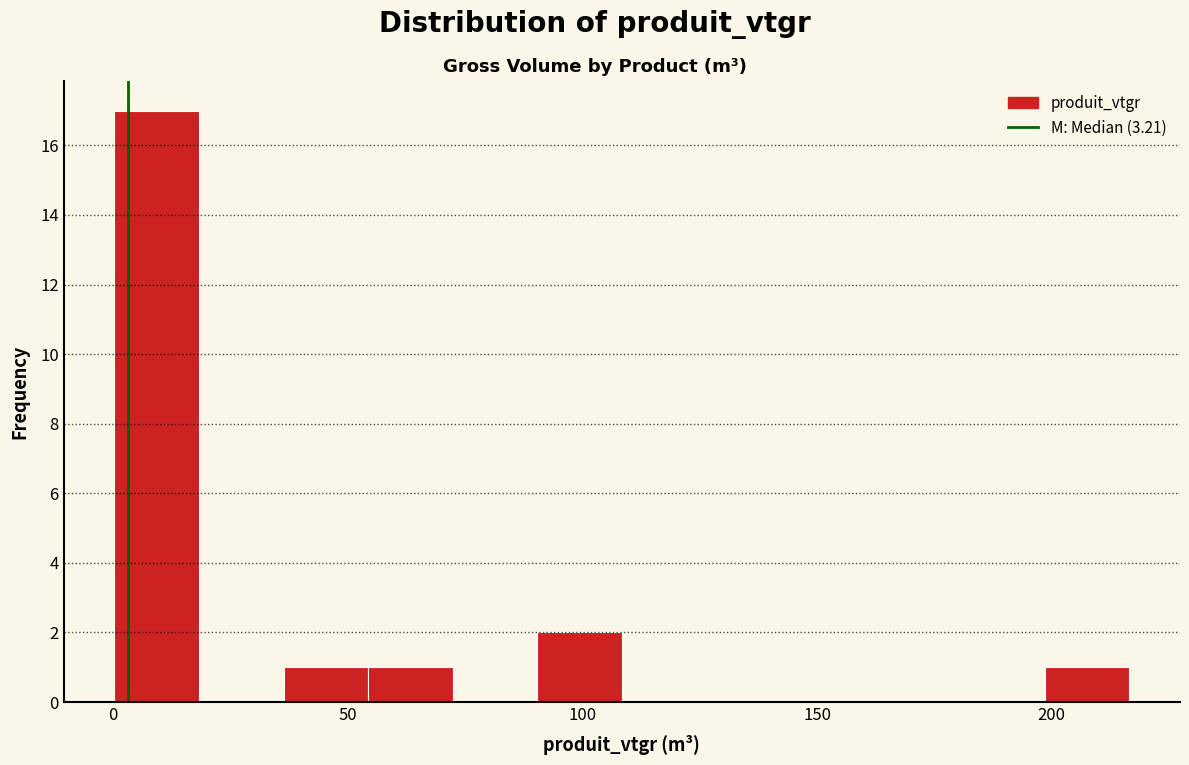

Read against the x-axis, roughly where is the centre of the tallest bar?

10